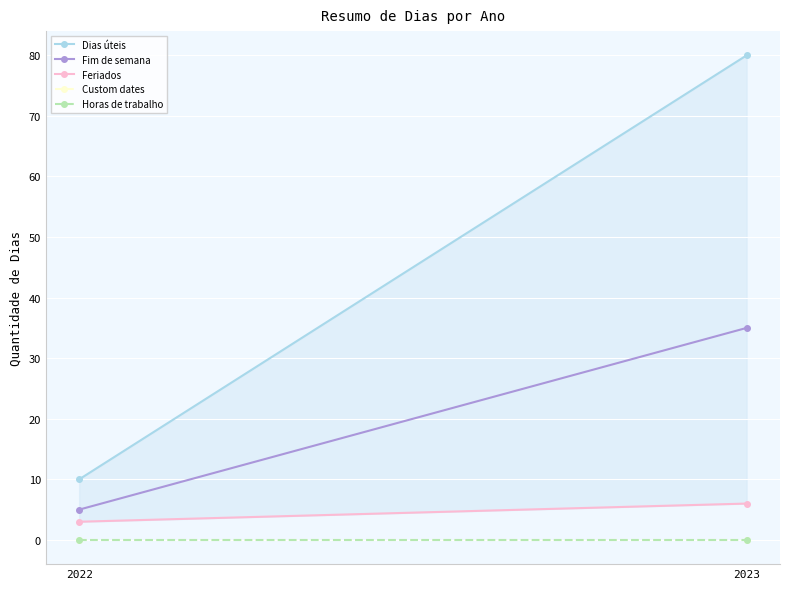

Between 2022 and 2023, which is larger?

2023